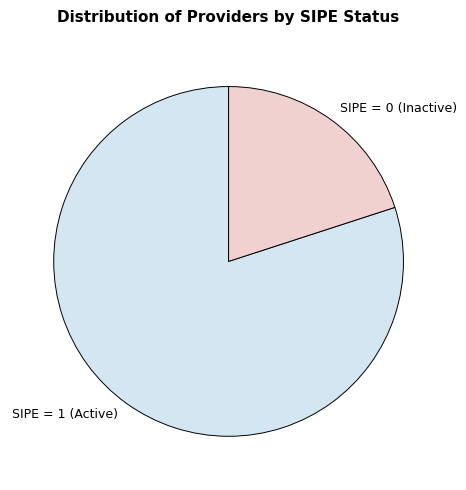

Is it true that SIPE = 1 (Active) is 67% of the pie?

False